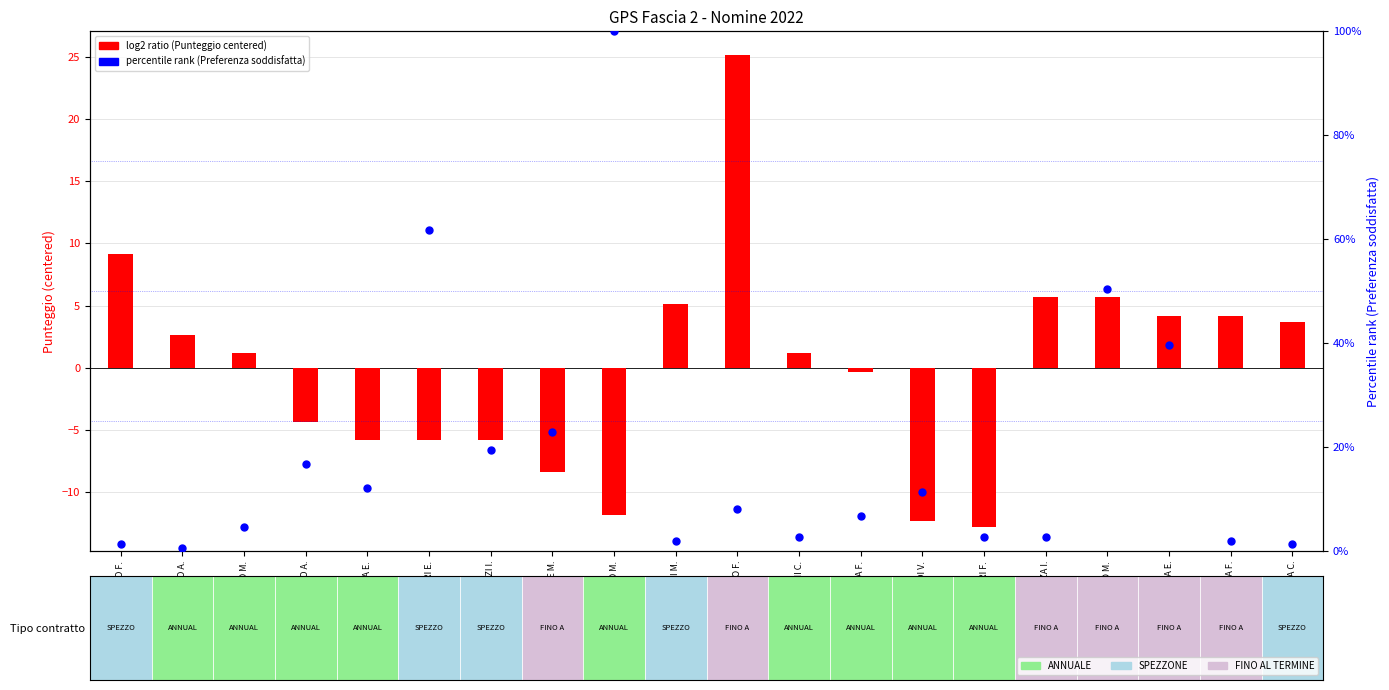

What are all the series names shown in the legend?

log2 ratio (Punteggio centered), percentile rank (Preferenza)